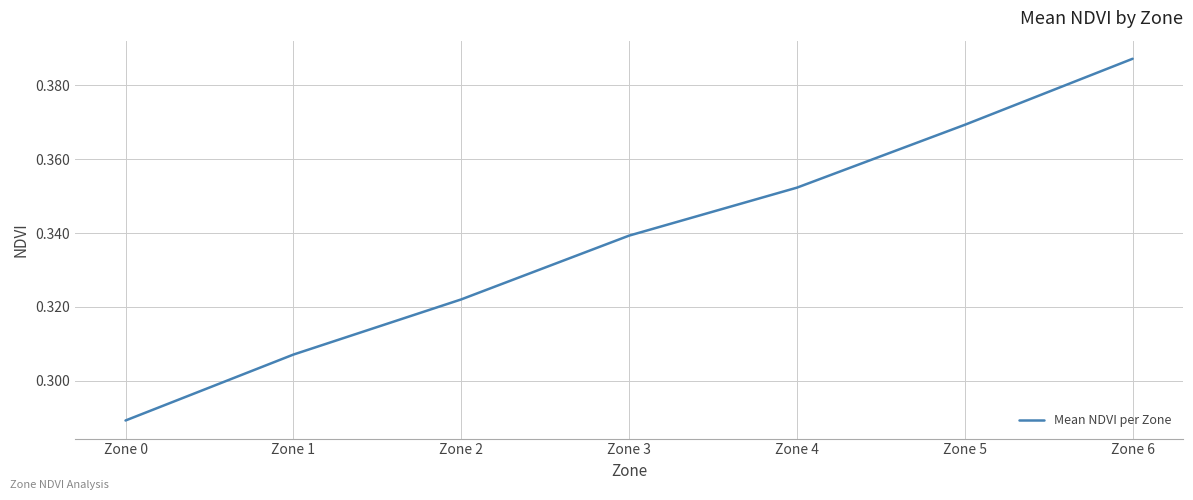

How many lines are shown in the chart?

1